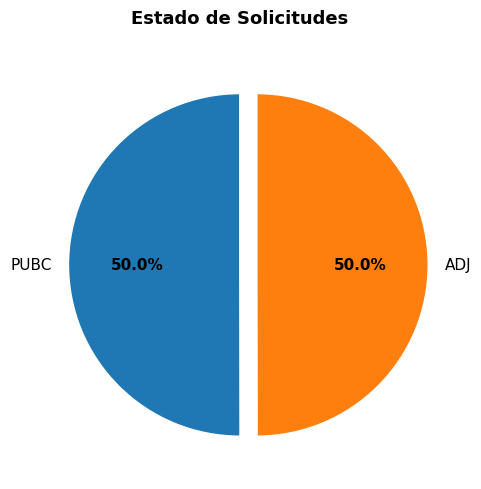

What percentage is the ADJ slice, to the nearest percent?

50%